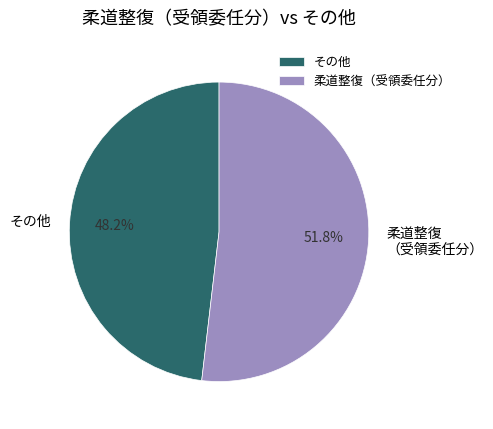

Which slice is the smallest?

その他